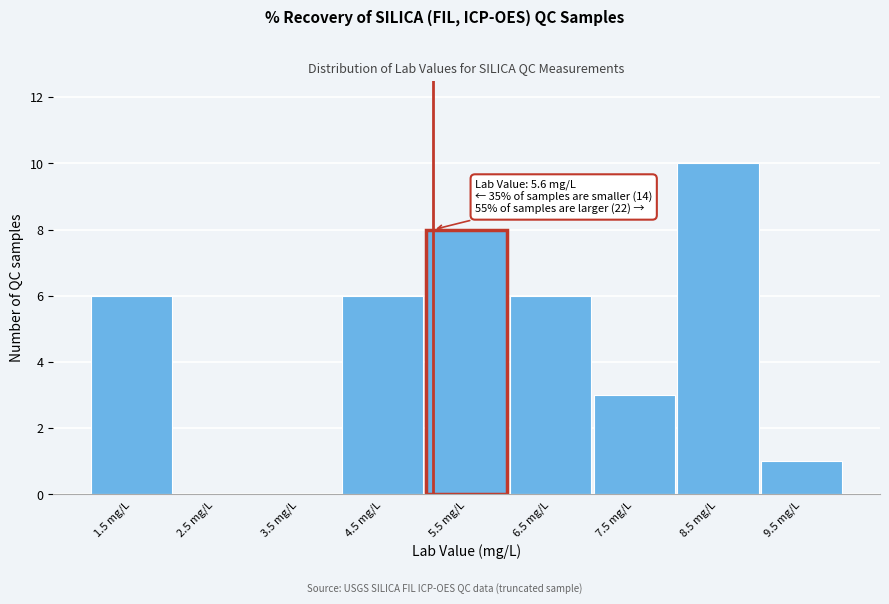

Reading left to right, what are all the values shown in this chart?

1.5 mg/L=6	2.5 mg/L=0	3.5 mg/L=0	4.5 mg/L=6	5.5 mg/L=8	6.5 mg/L=6	7.5 mg/L=3	8.5 mg/L=10	9.5 mg/L=1